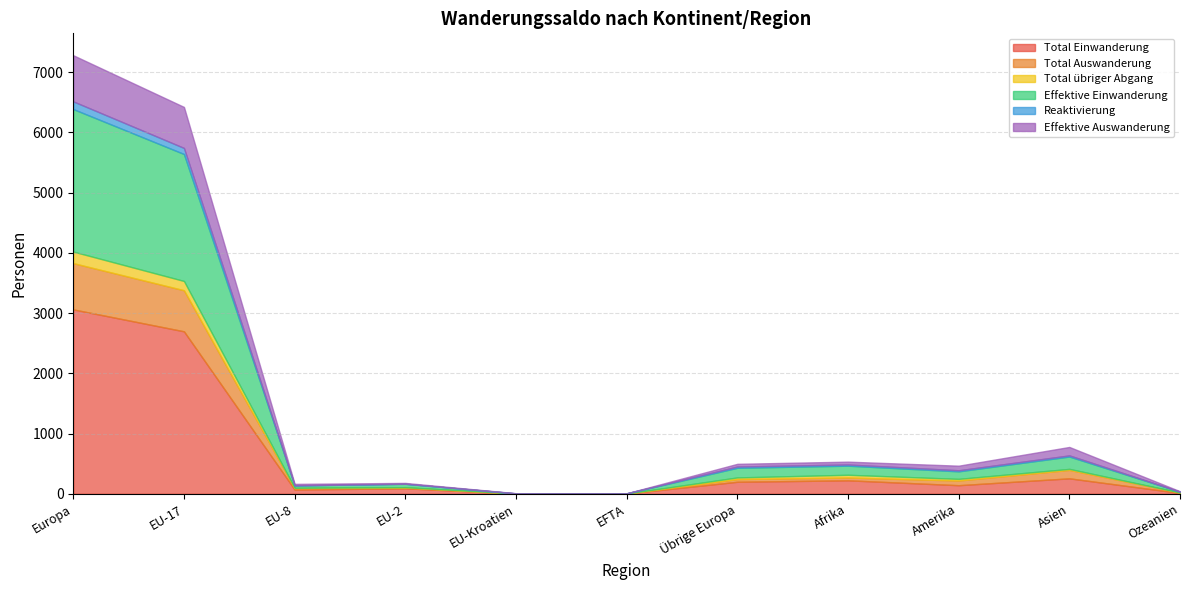

What are all the series names shown in the legend?

Total Einwanderung, Total Auswanderung, Total übriger Abgang, Effektive Einwanderung, Reaktivierung, Effektive Auswanderung